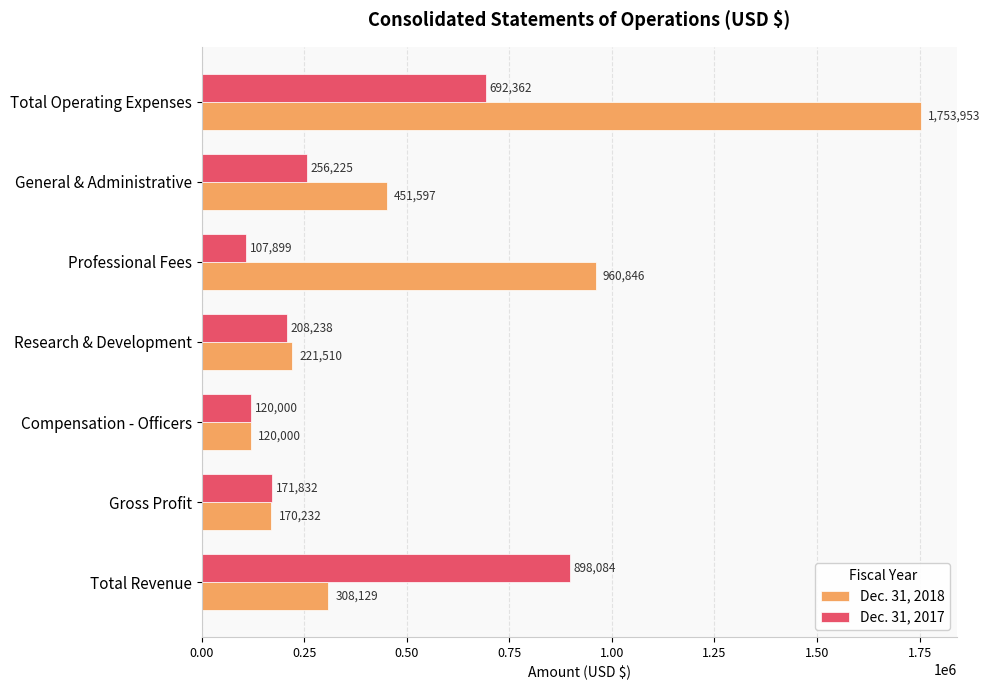

What is the difference between the highest and lowest values at Total Revenue?

589955